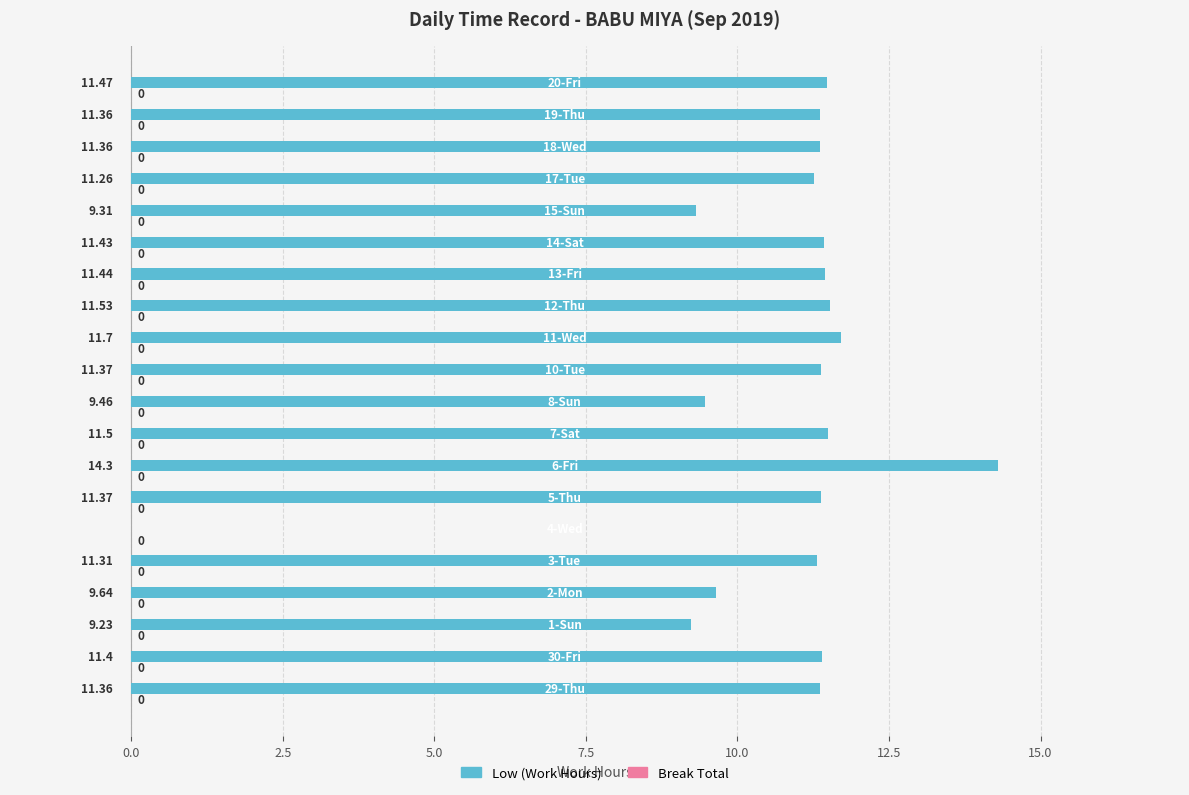

Are the bars horizontal?

Yes